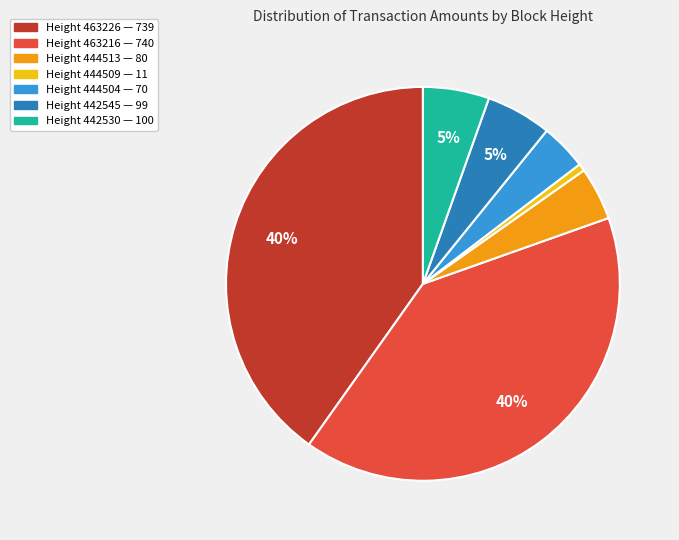

Does any single category account for the majority?

No